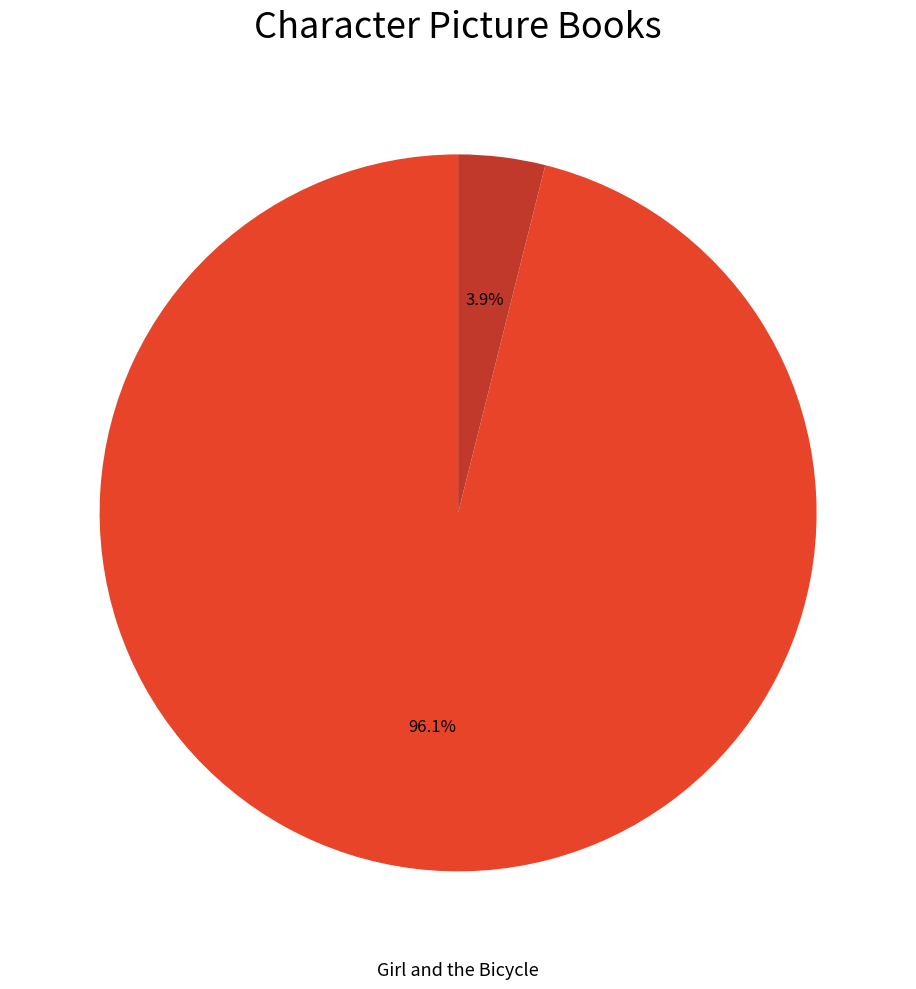

Is there a majority slice in this chart?

Yes